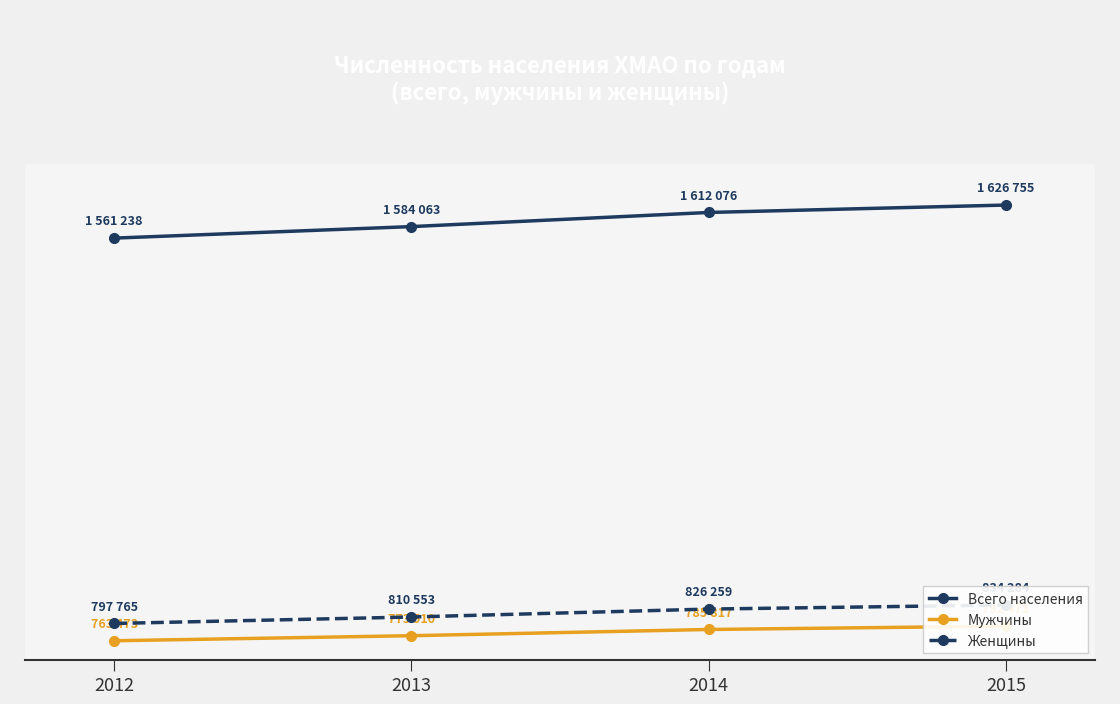

What is the smallest value displayed?

763473